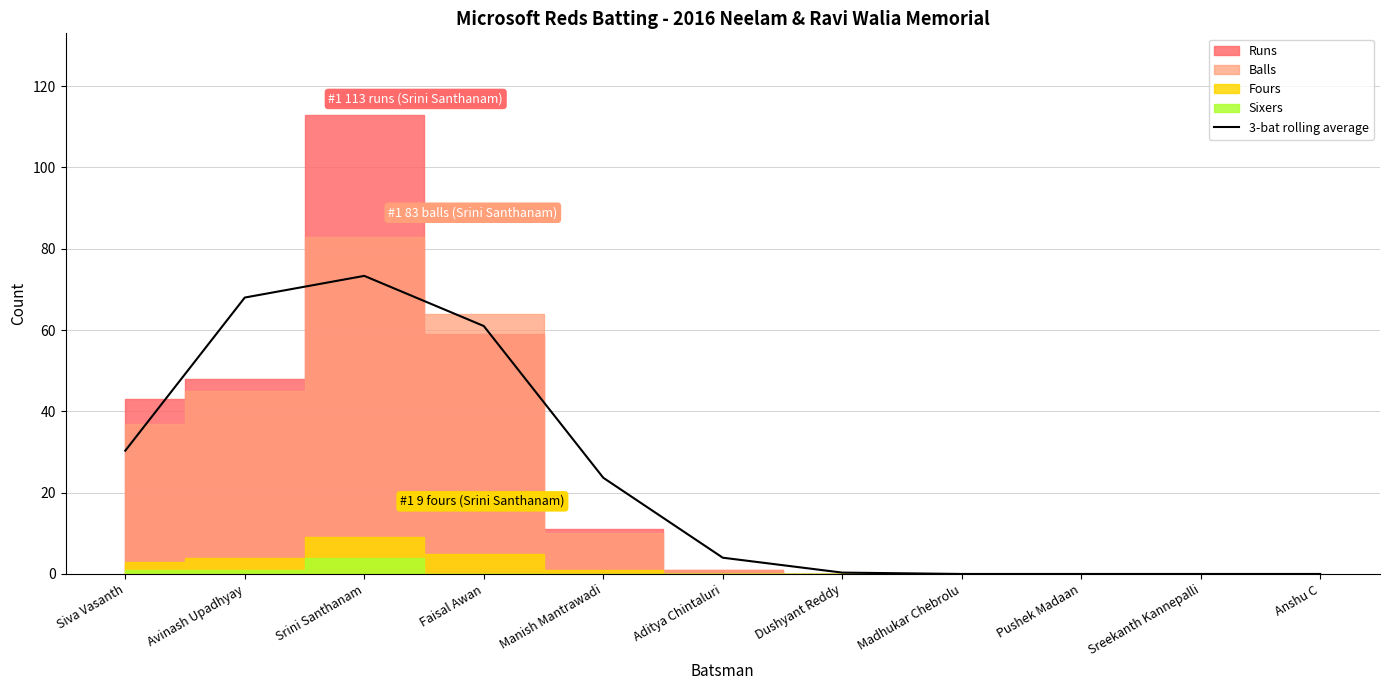

How many lines are shown in the chart?

1